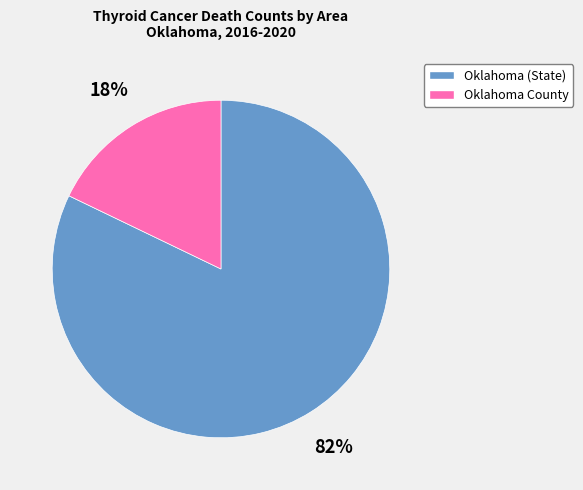

True or false: Oklahoma (State) accounts for 71% of the total.

False